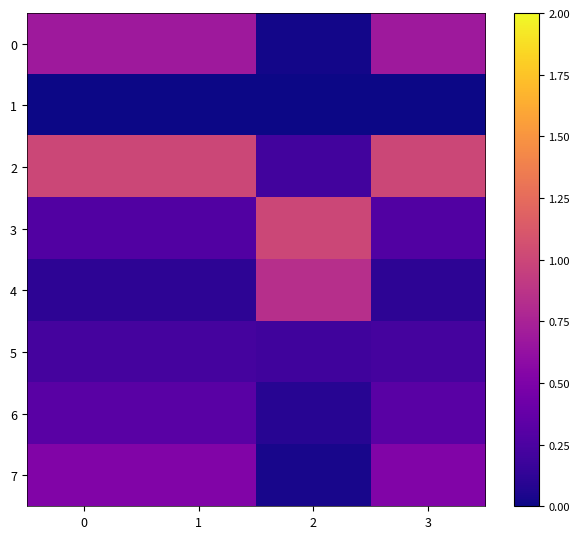

Reading left to right, list all the values displayed in this chart.

0: 0=0.7	1=0.7	2=0.0	3=0.7
1: 0=0.0	1=0.0	2=0.0	3=0.0
2: 0=1.0	1=1.0	2=0.2	3=1.0
3: 0=0.3	1=0.3	2=1.0	3=0.3
4: 0=0.1	1=0.1	2=0.8	3=0.1
5: 0=0.2	1=0.2	2=0.2	3=0.2
6: 0=0.3	1=0.3	2=0.1	3=0.3
7: 0=0.5	1=0.5	2=0.0	3=0.5